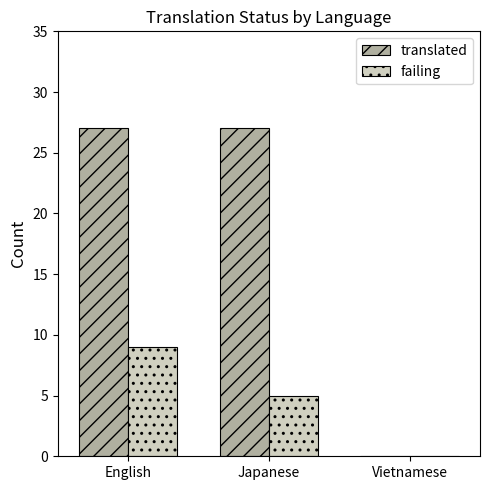

Reading right to left, extract all data points from this chart.

translated: Vietnamese=0	Japanese=27	English=27
failing: Vietnamese=0	Japanese=5	English=9